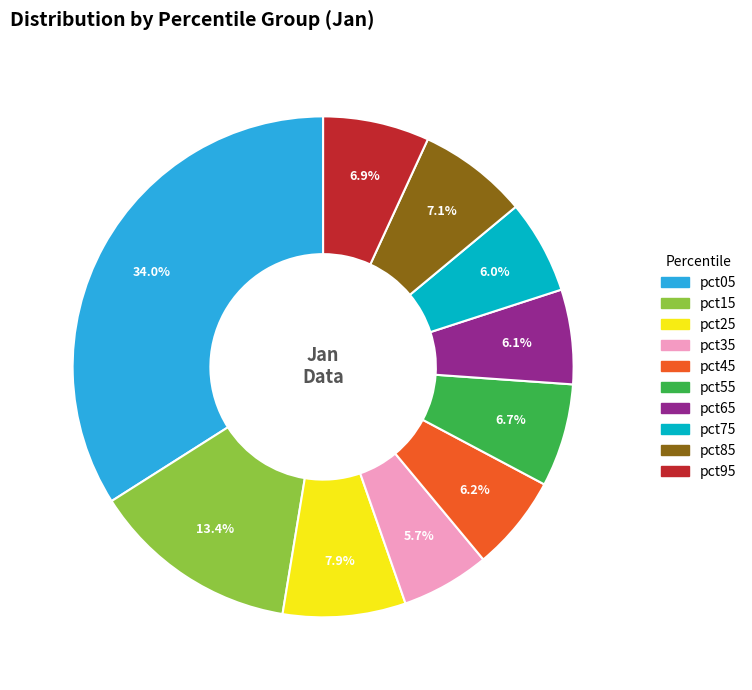

The pct95 slice represents 7% of the pie. True or false?

True